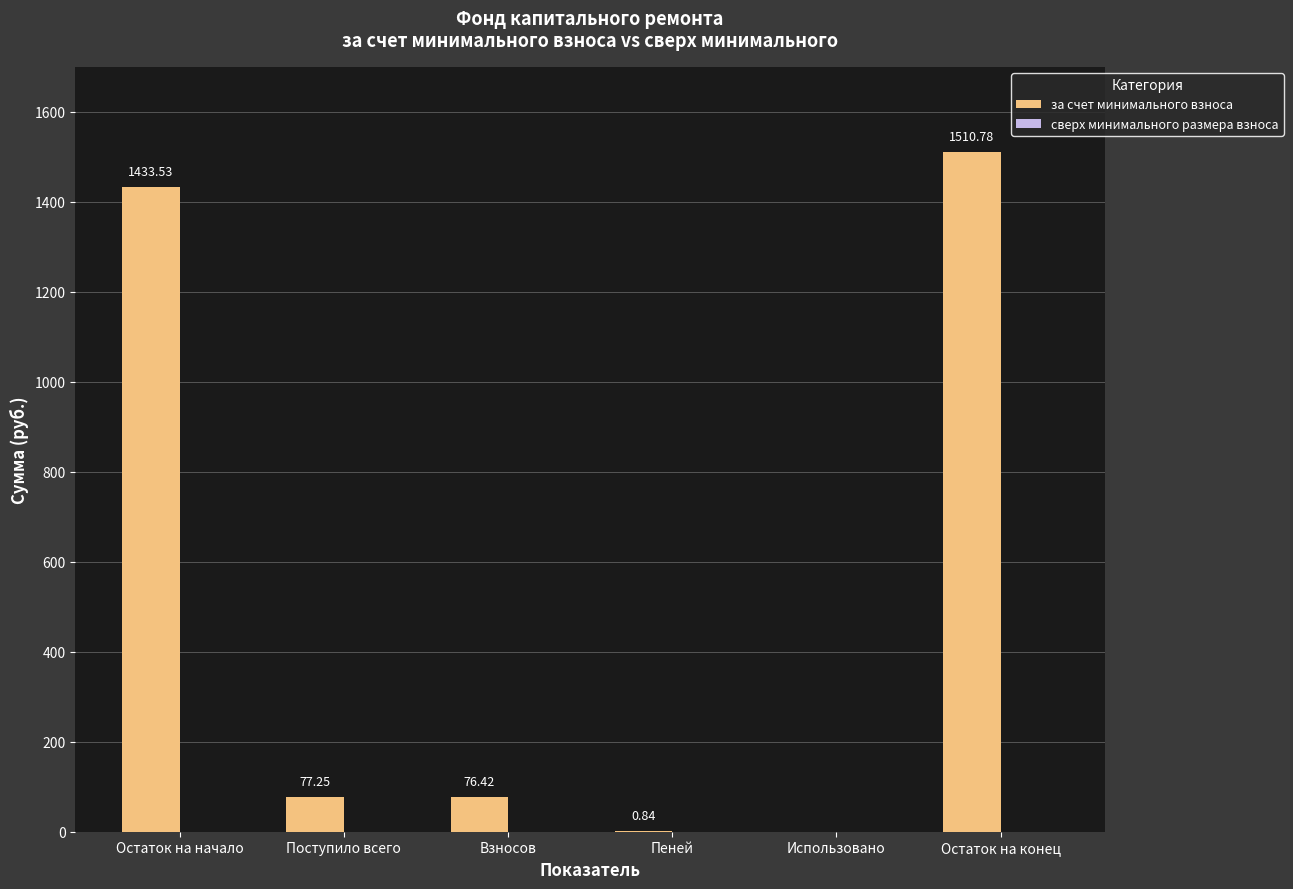

At which label does the data first exceed 77?

Остаток на начало